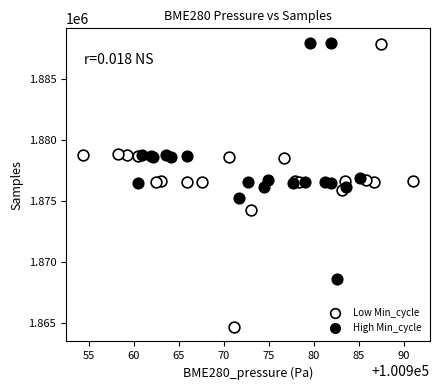

Which series has the widest spread of Y values?

Low Min_cycle